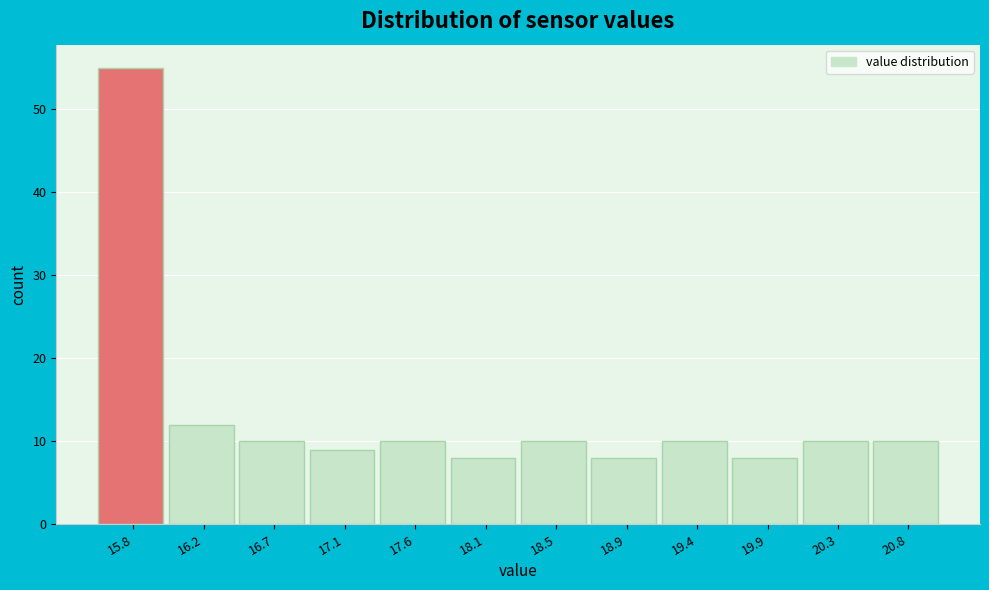

Reading right to left, list all the values displayed in this chart.

10	10	8	10	8	10	8	10	9	10	12	55